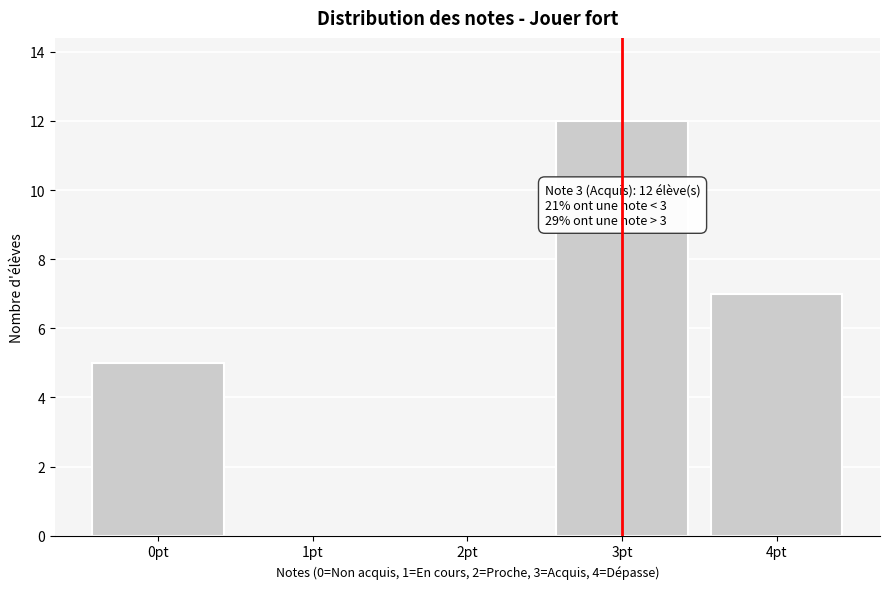

Reading left to right, transcribe all the data shown in this chart.

0pt=5	1pt=0	2pt=0	3pt=12	4pt=7